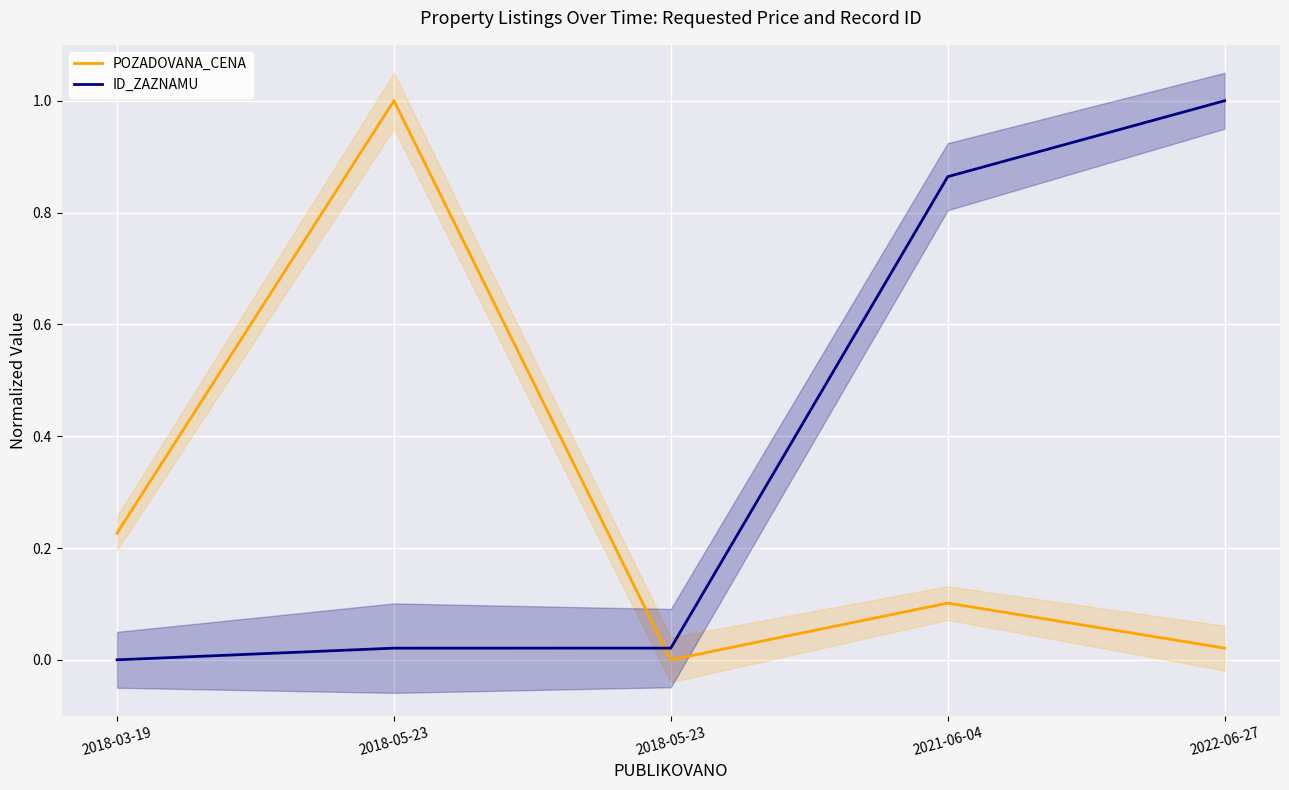

What is the label of the 3rd point from the right?

2018-05-23